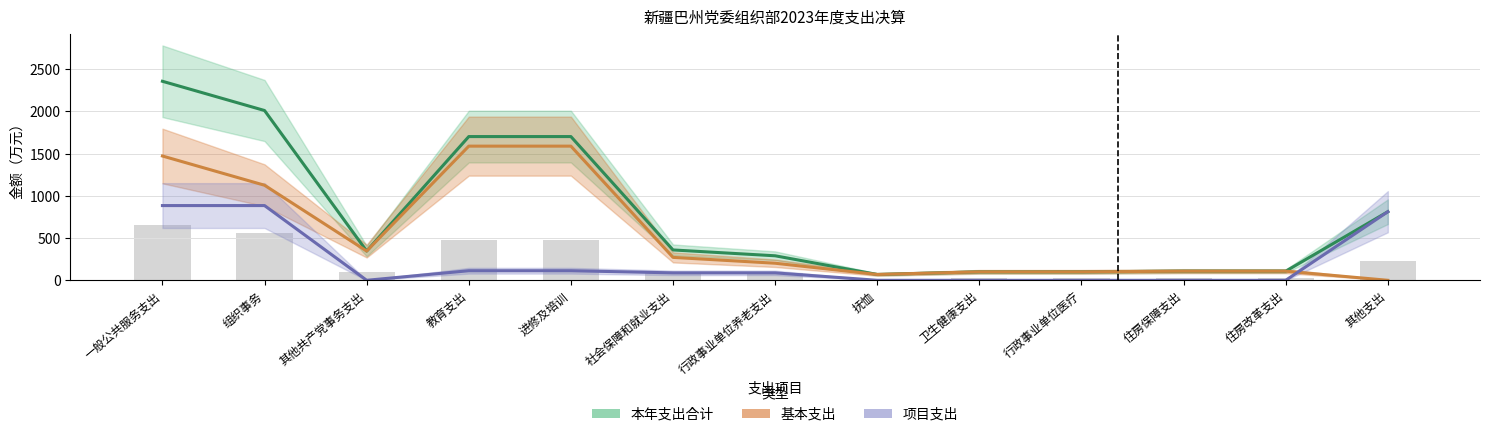

What are all the series names shown in the legend?

本年支出合计, 基本支出, 项目支出